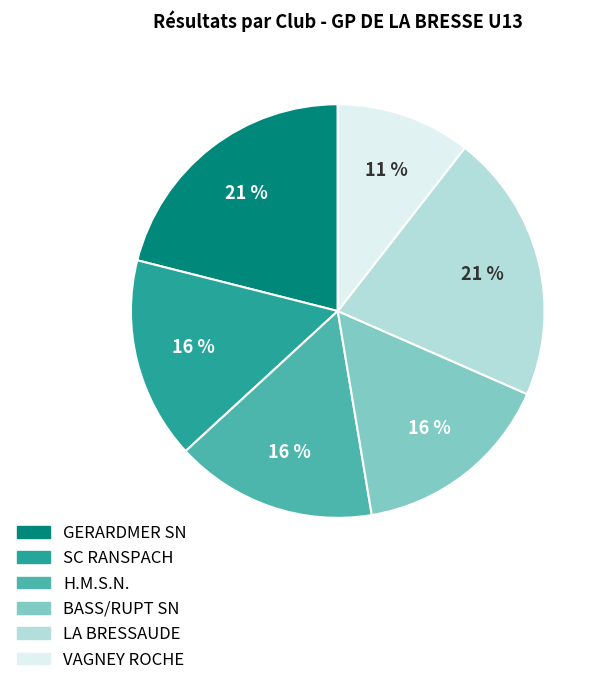

True or false: H.M.S.N. accounts for 21% of the total.

False